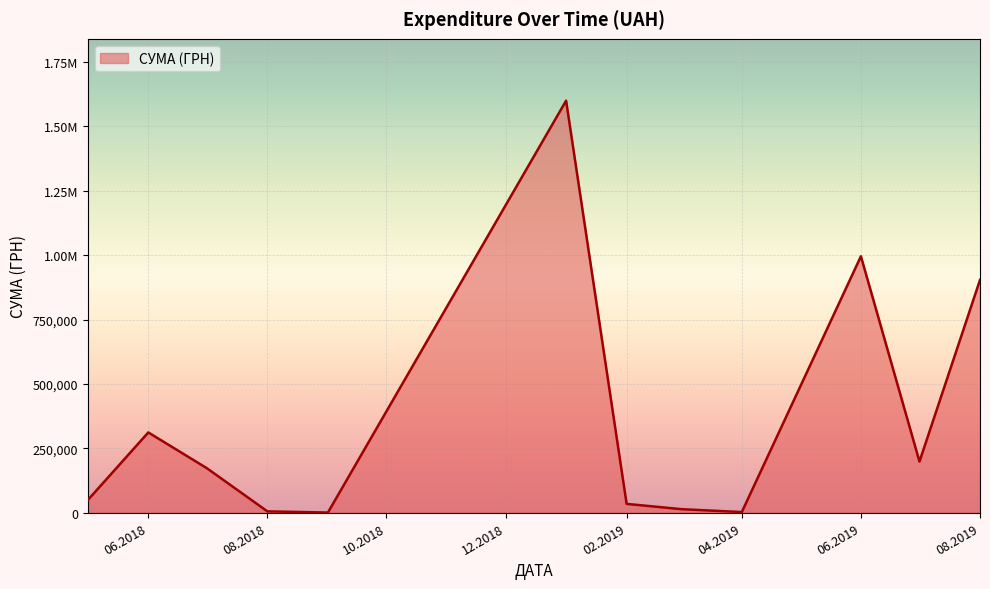

Does the chart display data point markers on the line(s)?

No